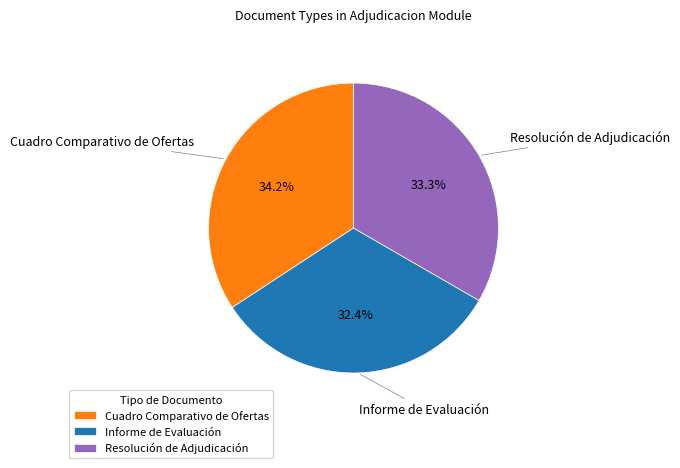

Is it true that Cuadro Comparativo de Ofertas is 43% of the pie?

False